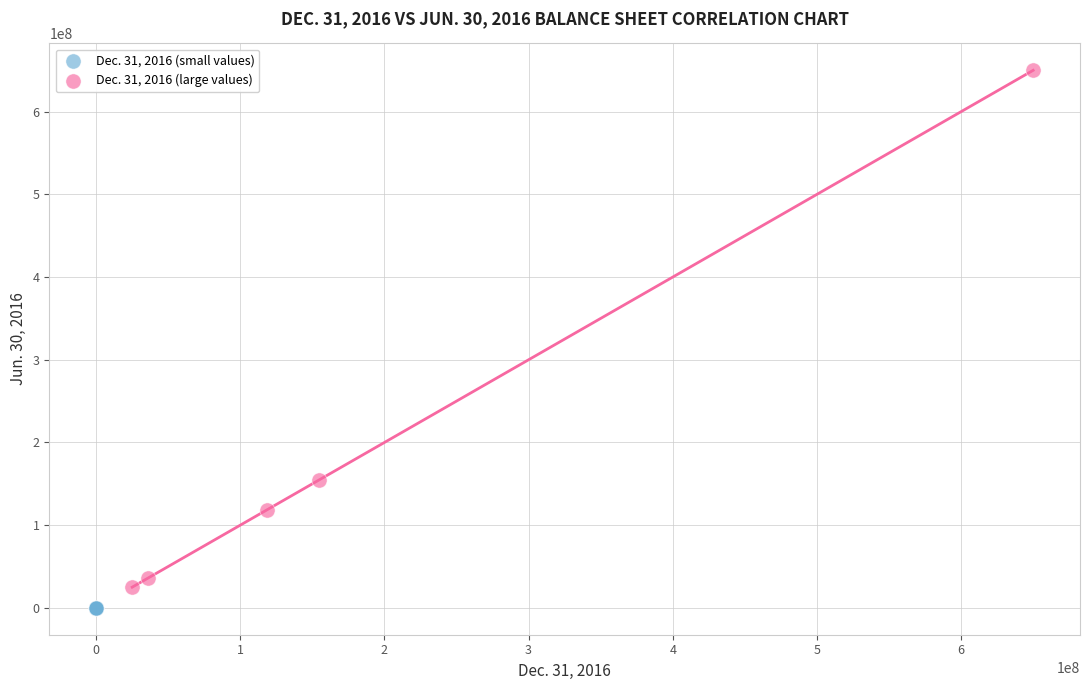

Which series contains the highest Y value?

Dec. 31, 2016 (large values)